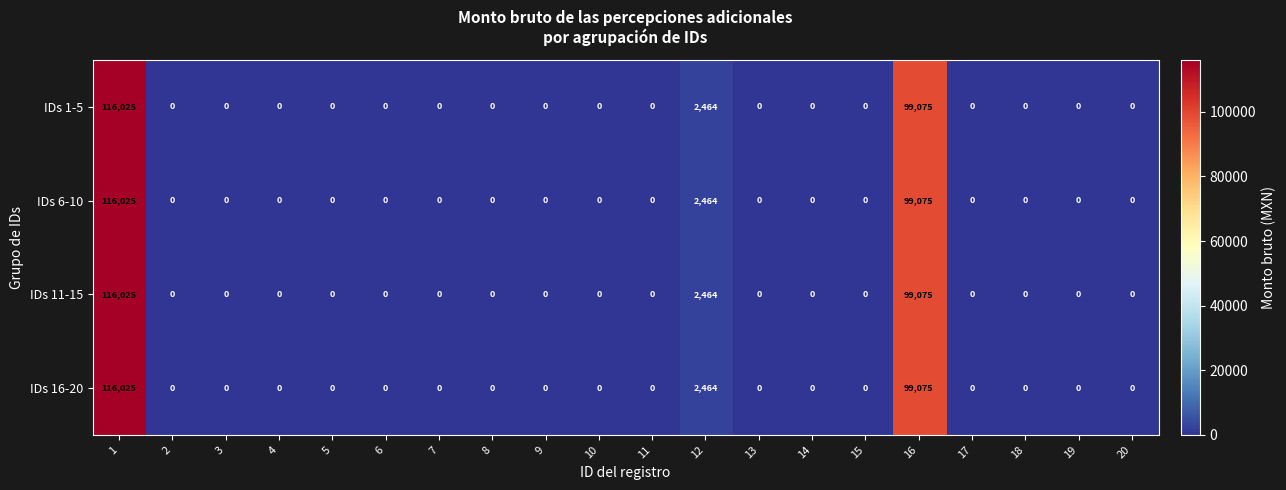

The IDs 6-10 series shows 0 at 19. True or false?

True